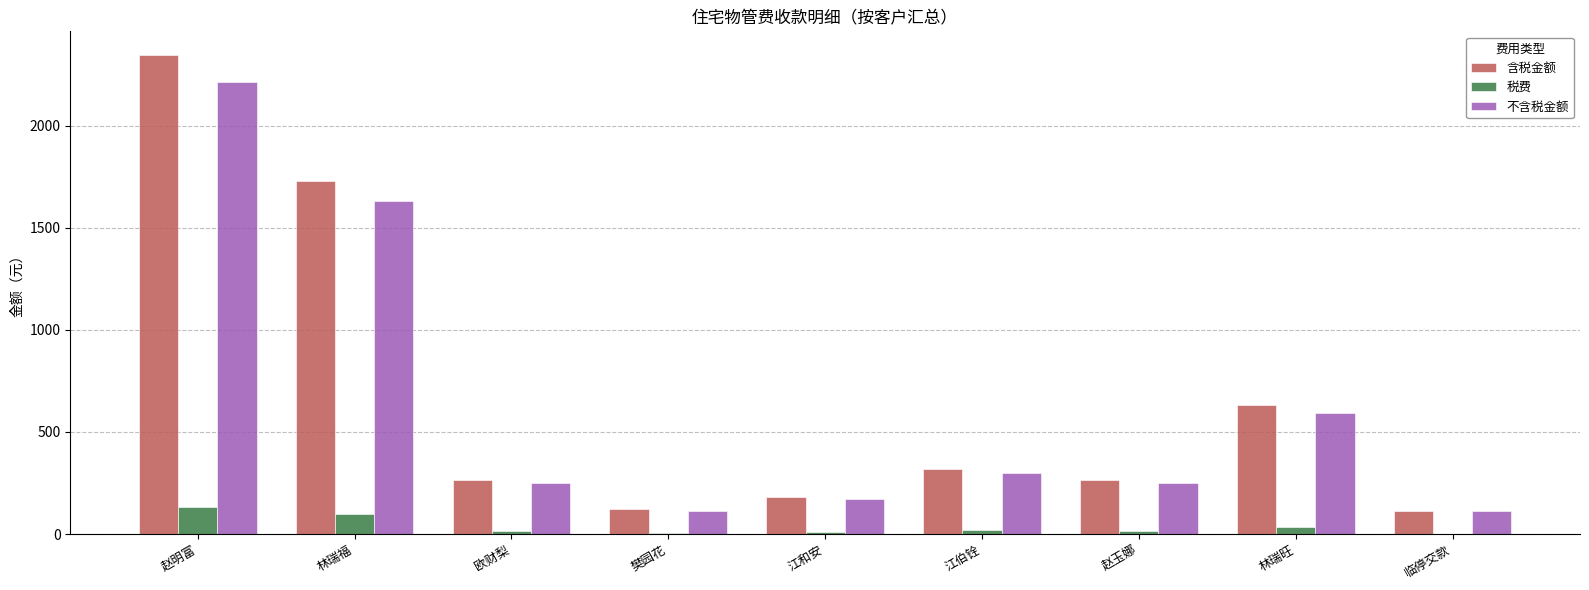

What is the highest value of the 税费 series?

132.7